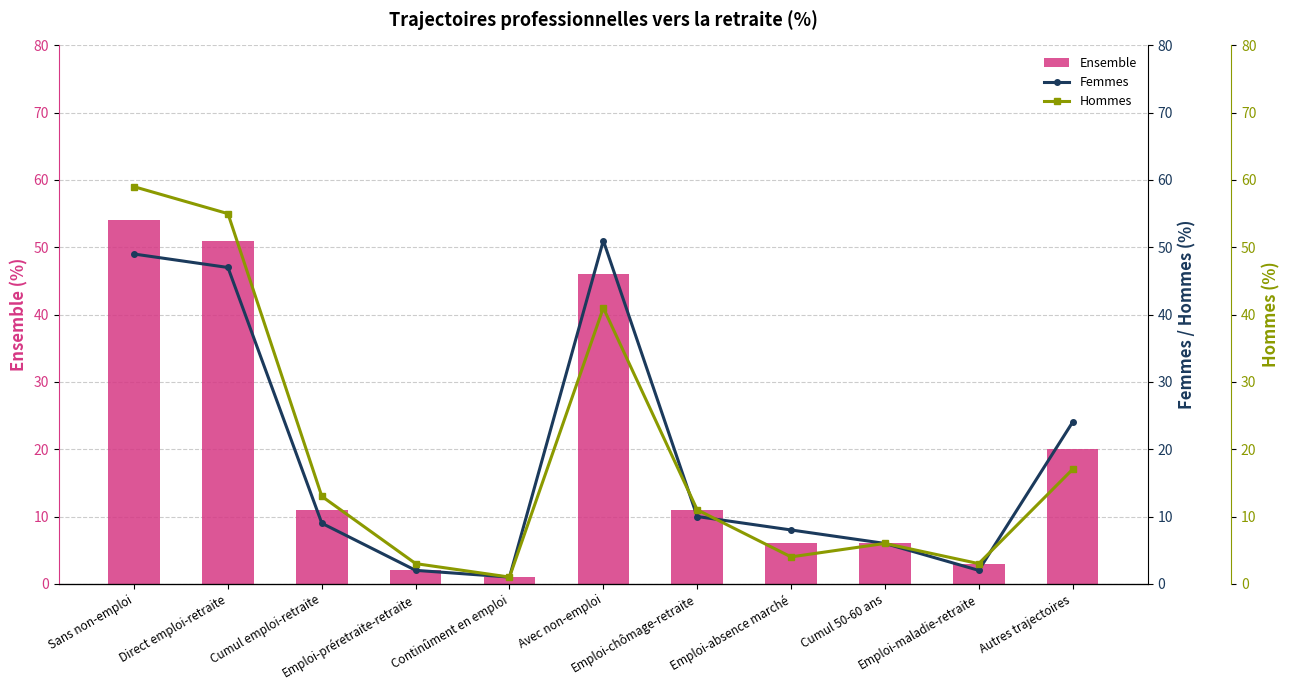

At which label is Hommes closest to 30?

Avec non-emploi